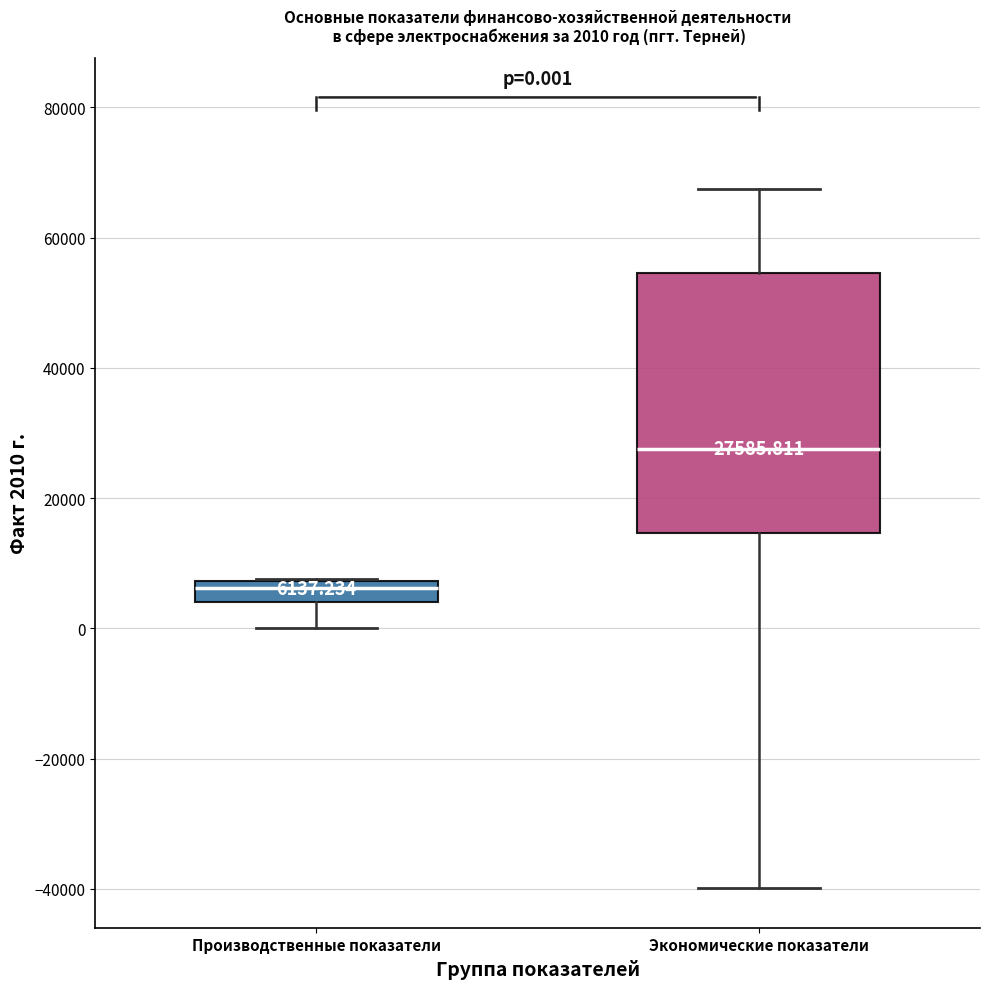

Which box is the tallest, from its lower edge to its upper edge?

Экономические показатели